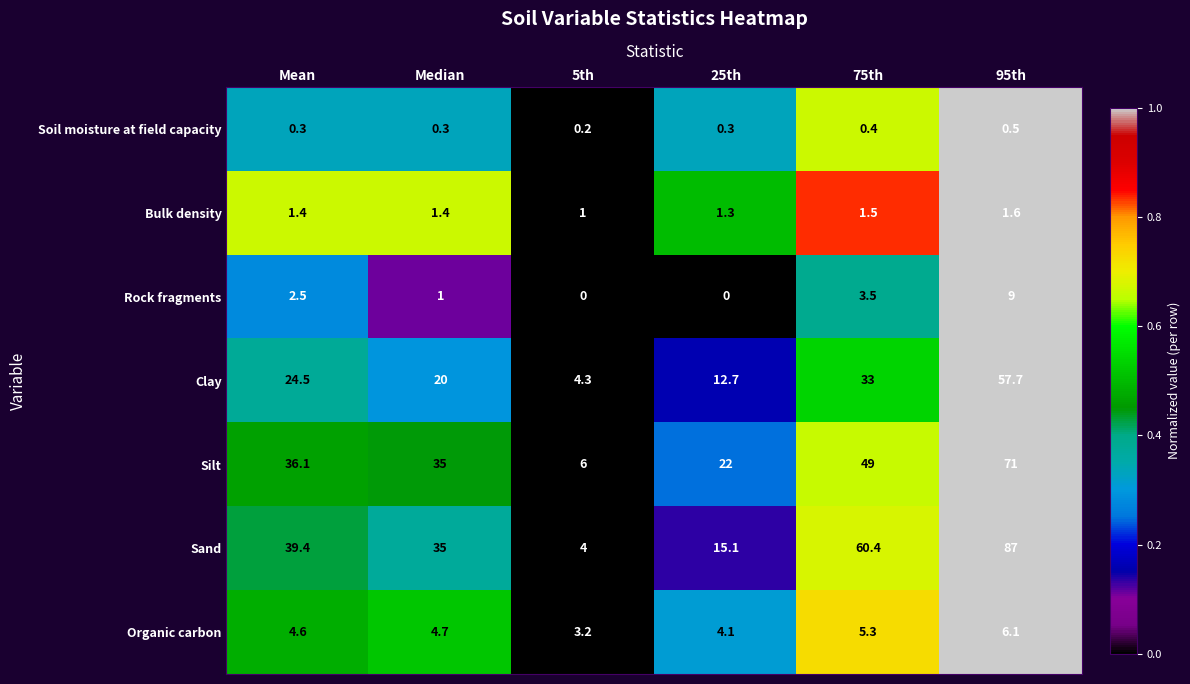

At which label is Silt closest to 38?

Mean